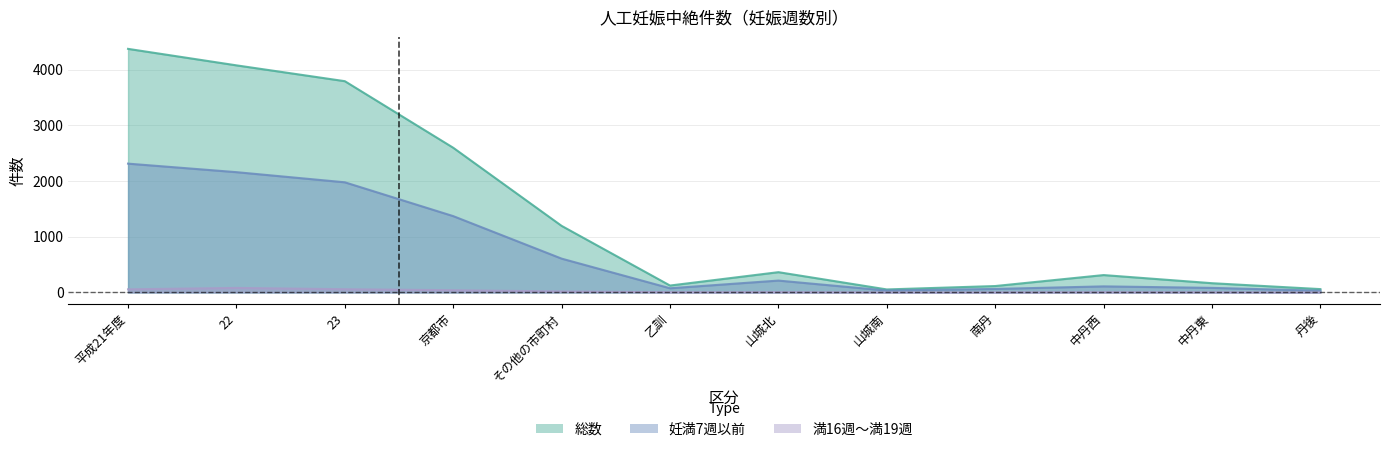

At which label does 満16週～満19週 reach its peak?

22